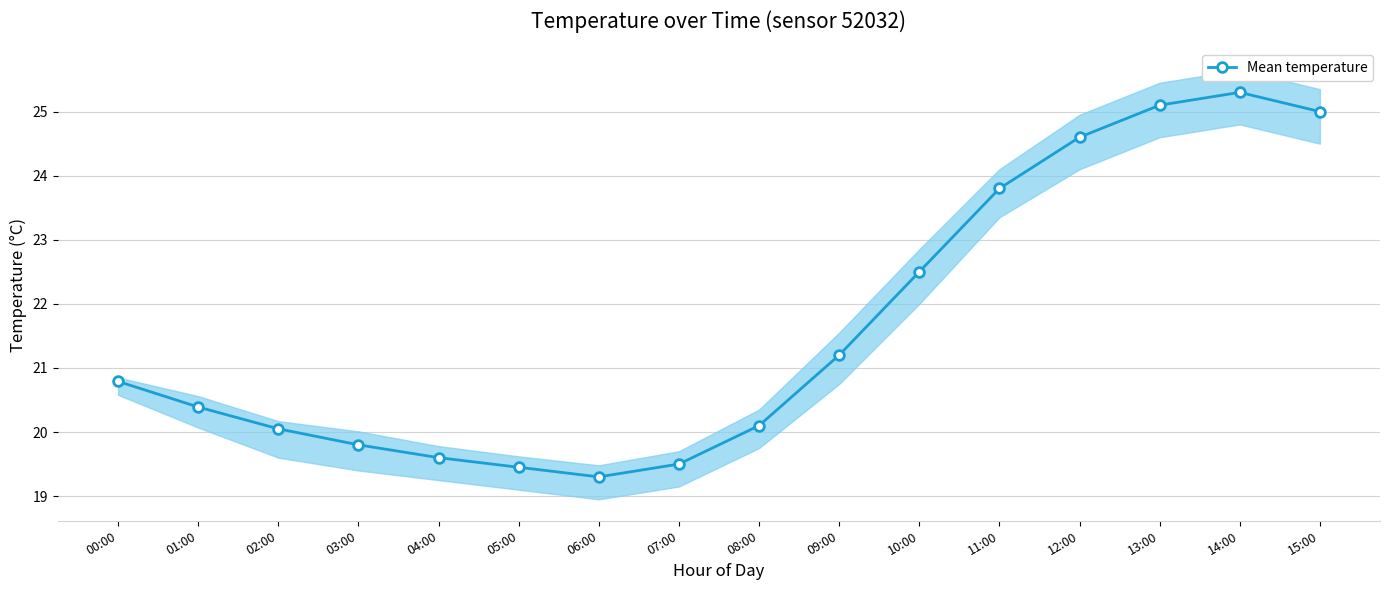

Reading left to right, what are all the values shown in this chart?

00:00=20.8	01:00=20.4	02:00=20.1	03:00=19.8	04:00=19.6	05:00=19.4	06:00=19.3	07:00=19.5	08:00=20.1	09:00=21.2	10:00=22.5	11:00=23.8	12:00=24.6	13:00=25.1	14:00=25.3	15:00=25.0